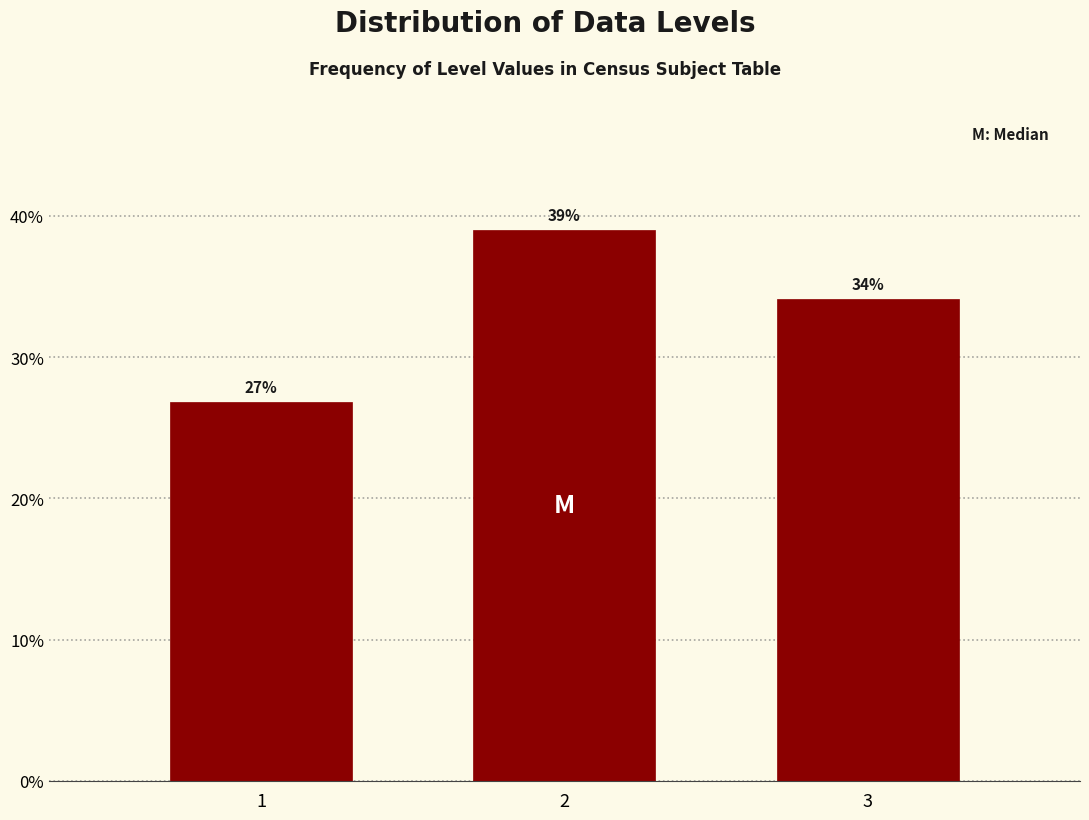

Rank the categories by value from lowest to highest.

1, 3, 2